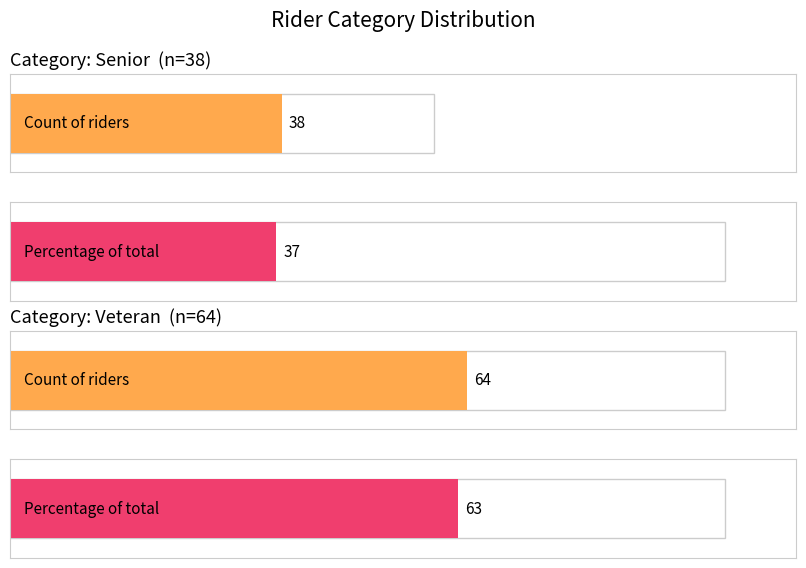

What is the label of the 2nd bar from the right?

Senior